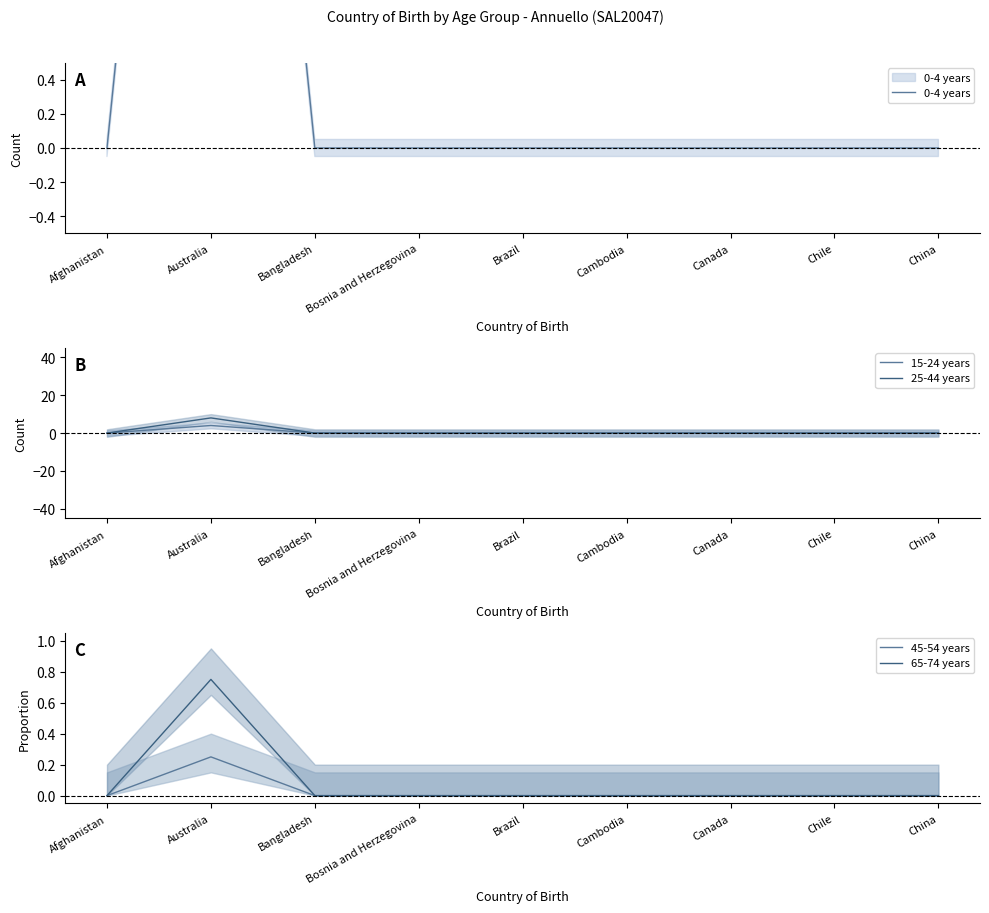

Is it true that 15-24 years equals 0.0 at Canada?

True